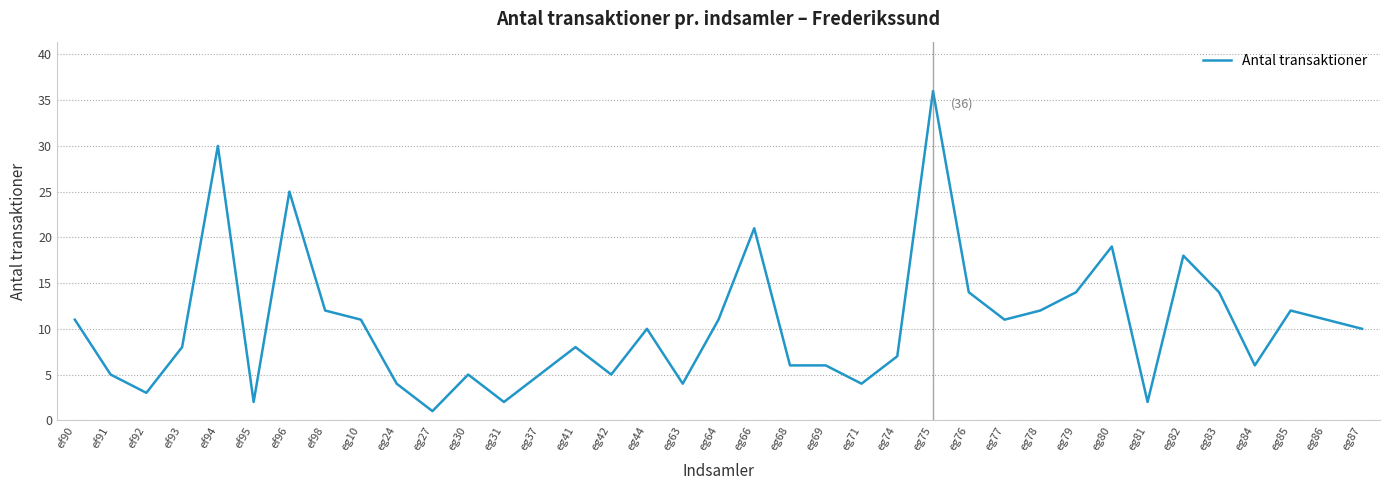

Reading right to left, what are all the values shown in this chart?

10	11	12	6	14	18	2	19	14	12	11	14	36	7	4	6	6	21	11	4	10	5	8	5	2	5	1	4	11	12	25	2	30	8	3	5	11